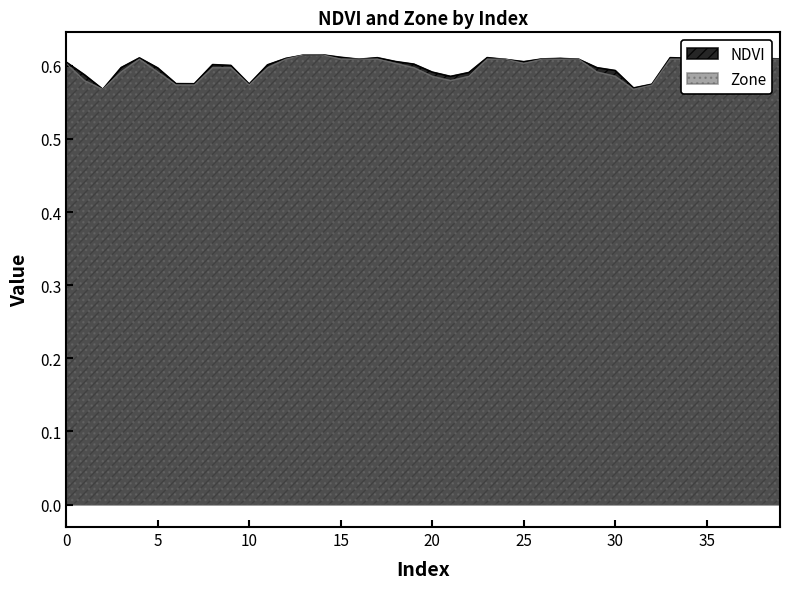

List the labels in order of NDVI value, largest first.

14, 13, 15, 23, 33, 17, 4, 34, 12, 27, 38, 39, 26, 16, 28, 24, 35, 37, 36, 18, 25, 0, 19, 8, 11, 9, 3, 29, 5, 30, 20, 22, 1, 21, 6, 7, 10, 32, 31, 2